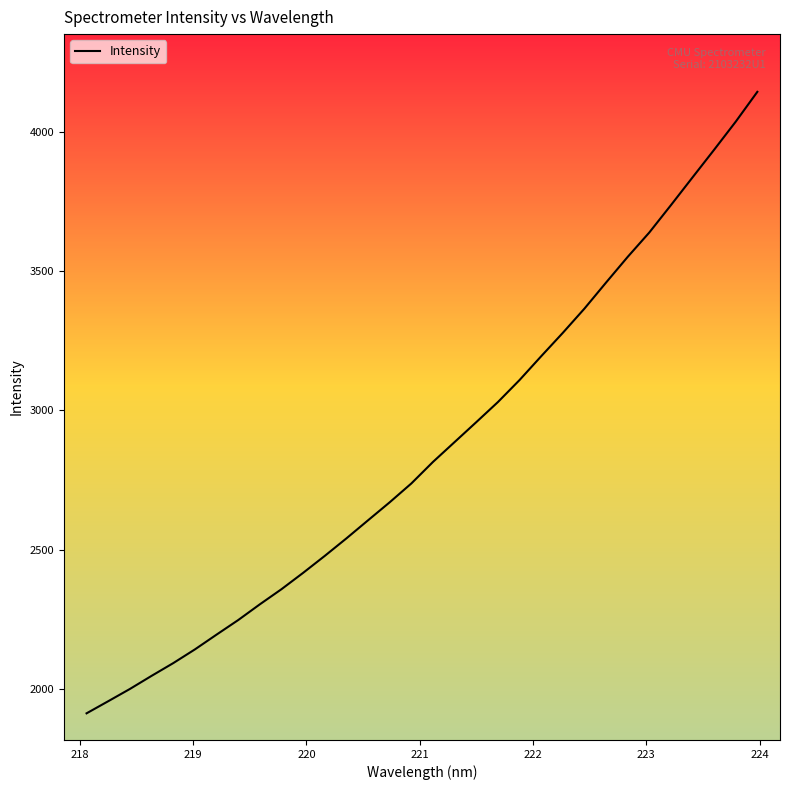

Does the chart have visible grid lines?

No